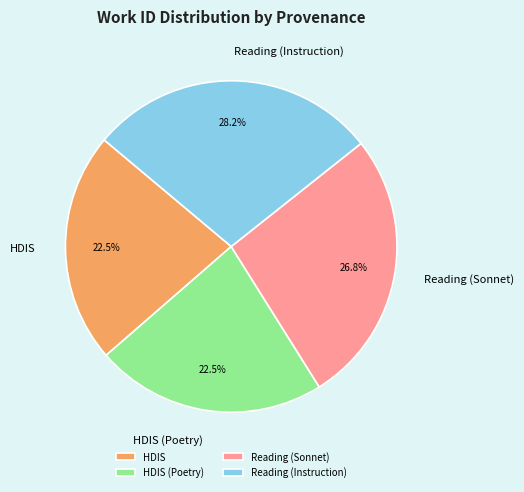

Is the sum of Reading (Instruction) and HDIS (Poetry) greater than half?

Yes